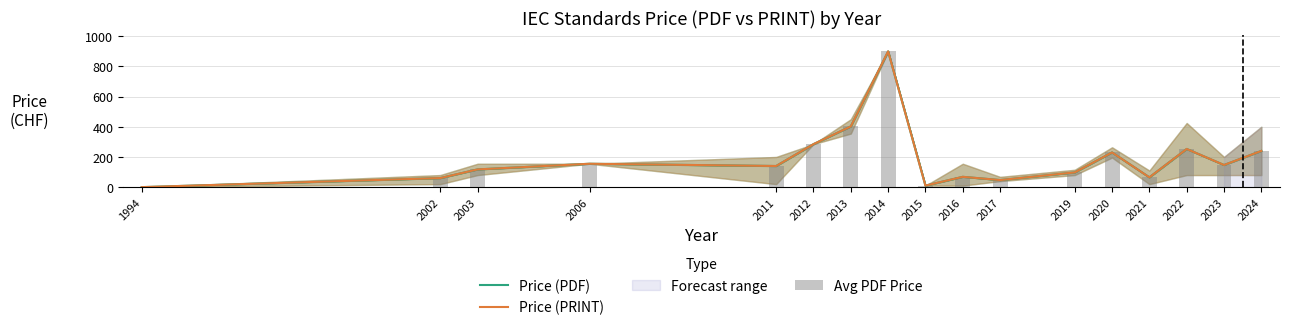

Reading right to left, list all the values displayed in this chart.

Price (PDF): 240.0	146.7	253.0	65.0	230.0	97.5	47.0	68.3	10.0	900.0	402.5	285.0	140.0	155.0	117.5	60.0	0.0
Price (PRINT): 240.0	146.7	253.0	65.0	230.0	97.5	47.0	68.3	10.0	900.0	402.5	285.0	140.0	155.0	117.5	60.0	0.0
Avg PDF Price: 240.0	146.7	253.0	65.0	230.0	97.5	47.0	68.3	10.0	900.0	402.5	285.0	140.0	155.0	117.5	60.0	0.0